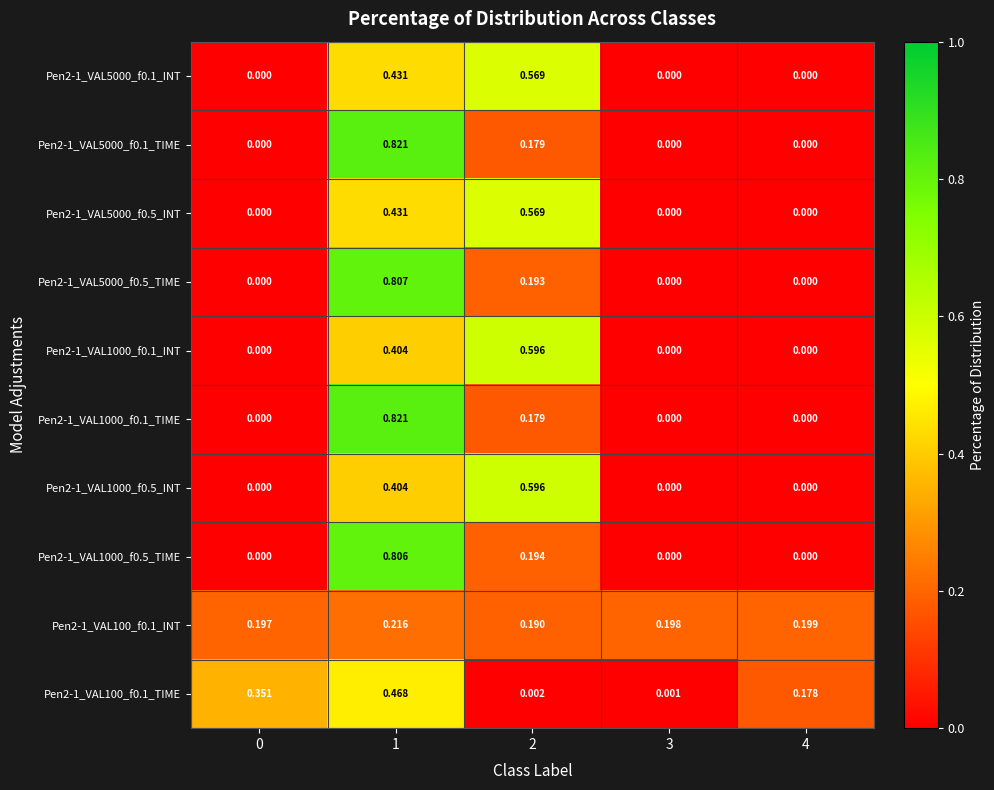

Is the value of Pen2-1_VAL5000_f0.5_INT at 4 greater than the value of Pen2-1_VAL5000_f0.5_TIME at 2?

No